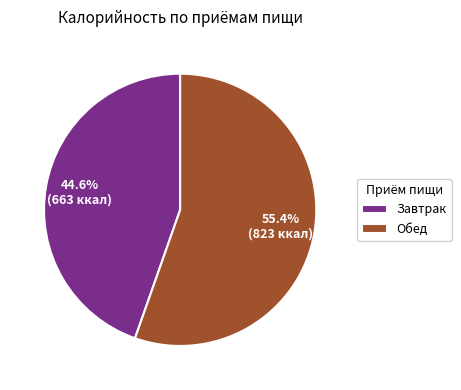

What is the largest slice in the pie chart?

Обед